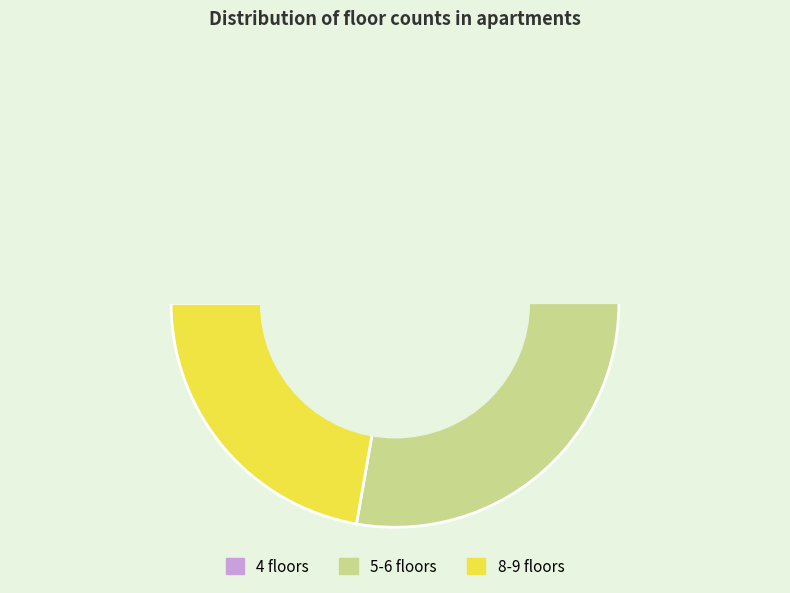

What percentage is the 4 slice, to the nearest percent?

9%